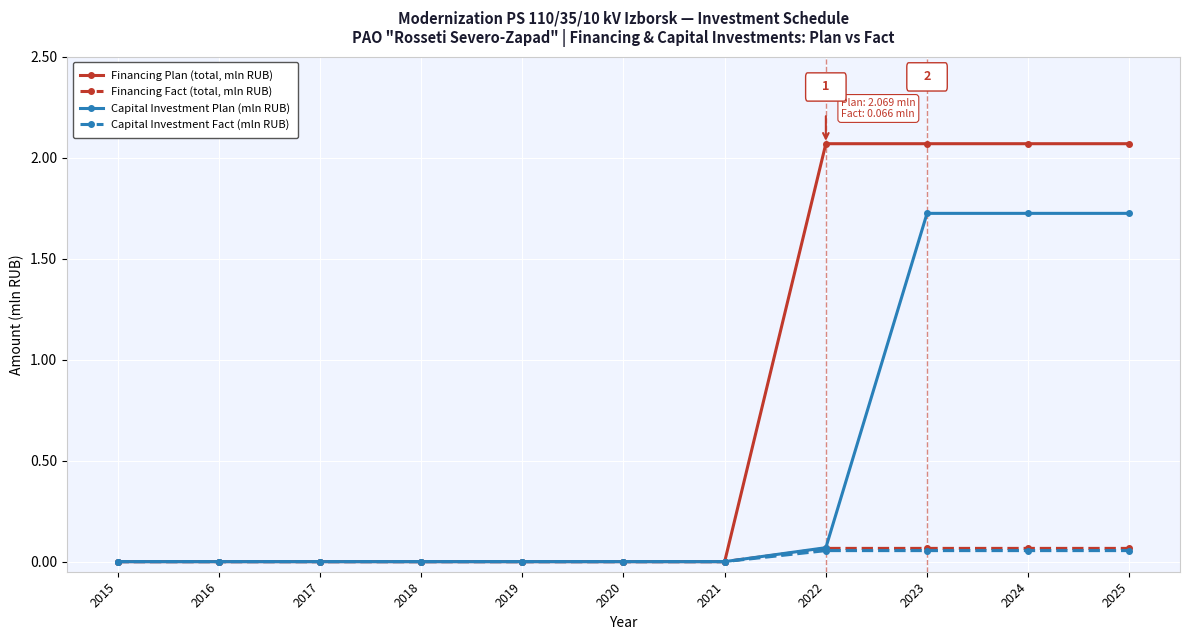

How many series are shown in this chart?

4